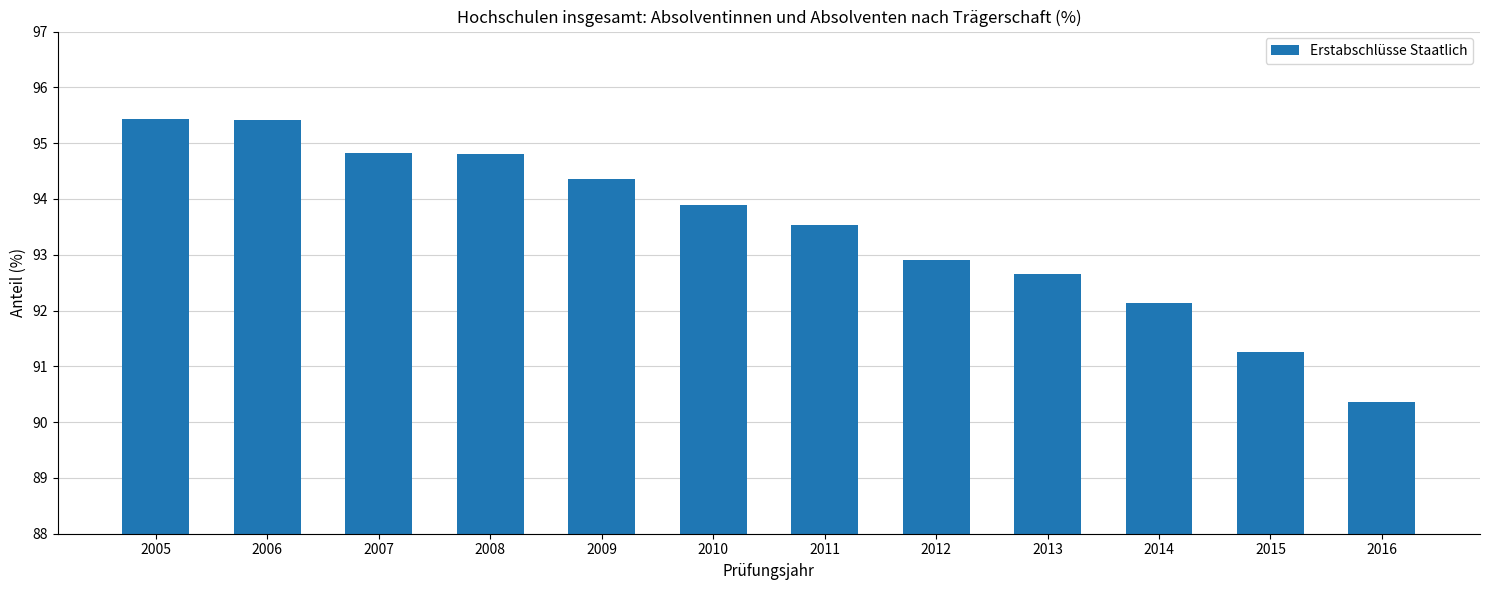

Between 2014 and 2005, which is larger?

2005